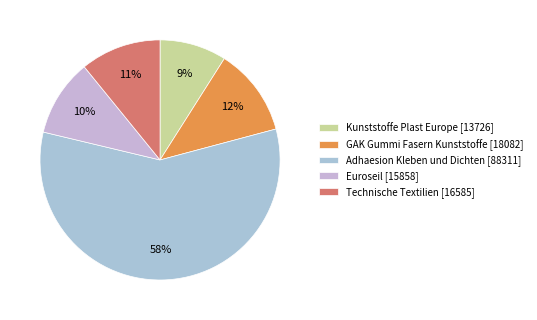

Is it true that GAK Gummi Fasern Kunststoffe [18082] is 12% of the pie?

True